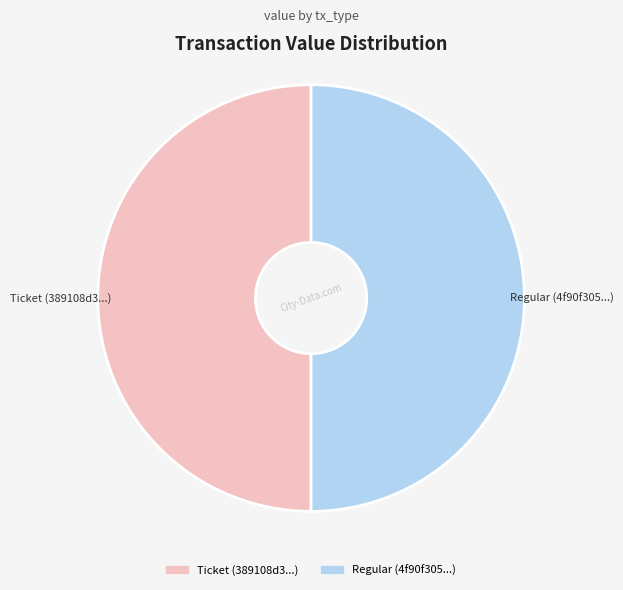

The Ticket slice represents 57% of the pie. True or false?

False